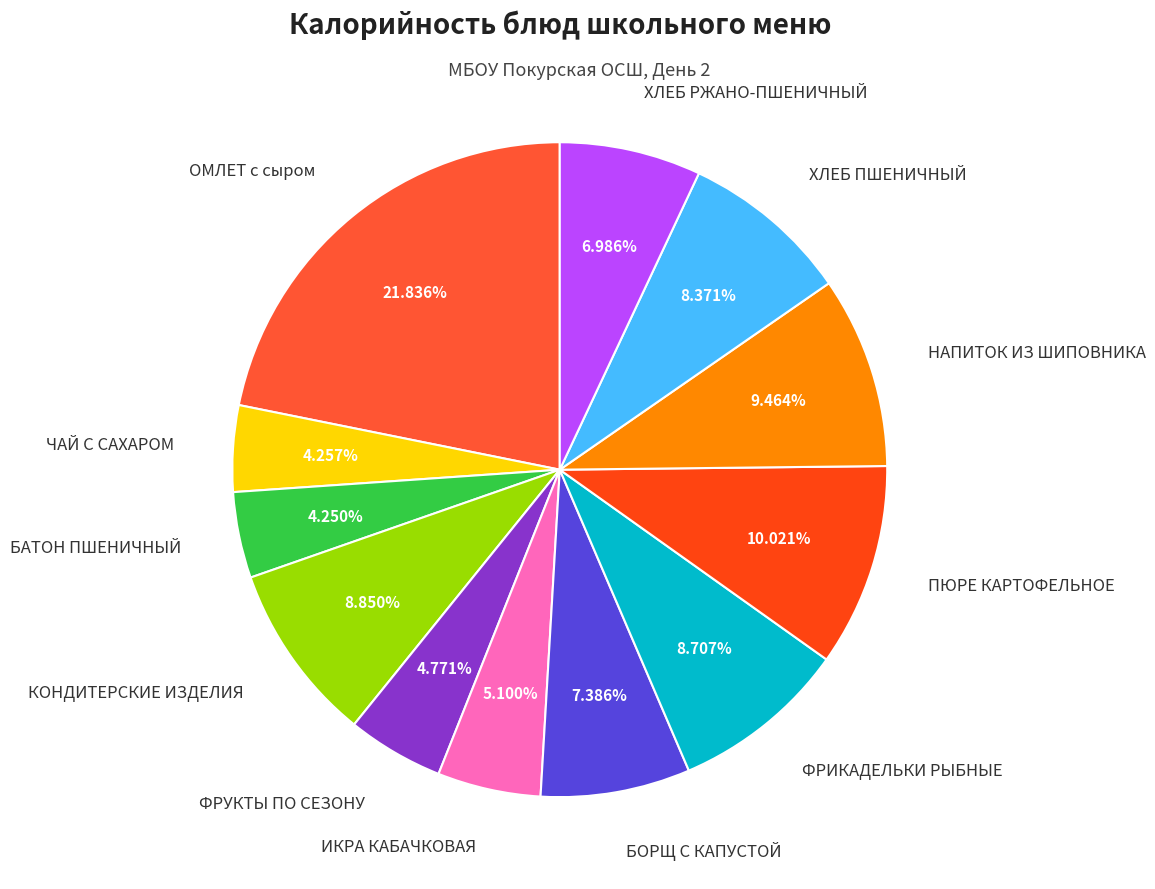

To the nearest percent, what portion does КОНДИТЕРСКИЕ ИЗДЕЛИЯ represent?

9%